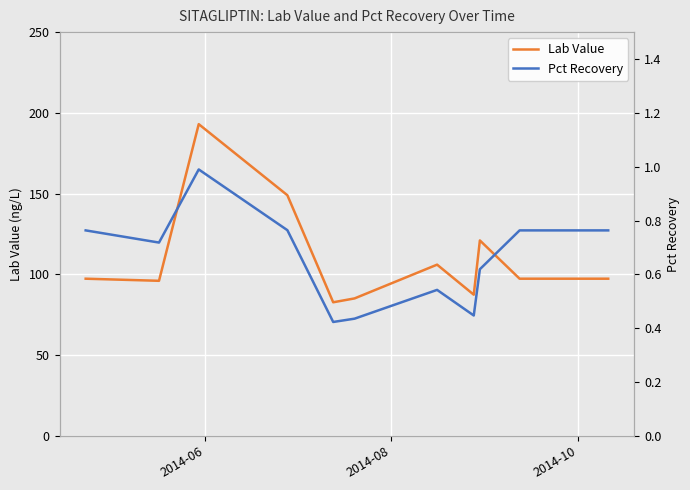

Reading left to right, list all the values displayed in this chart.

Lab Value: 97.3	96.0	193.0	149.0	82.7	85.1	106.0	87.4	121.0	97.3	97.3	97.3
Pct Recovery: 0.8	0.7	1.0	0.8	0.4	0.4	0.5	0.4	0.6	0.8	0.8	0.8